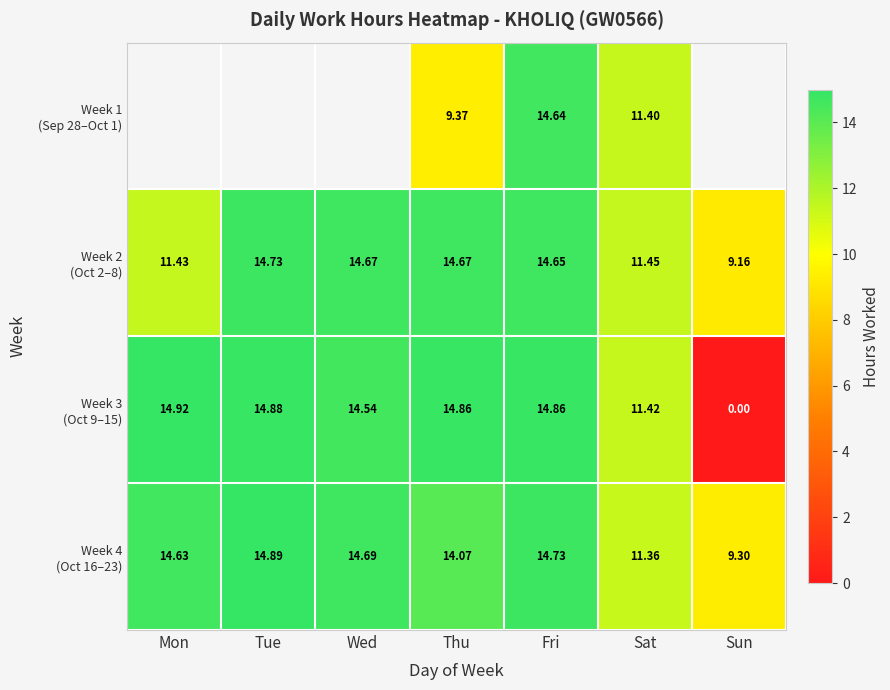

The Week 2 (Oct 2–8) series shows 9.2 at Sun. True or false?

True